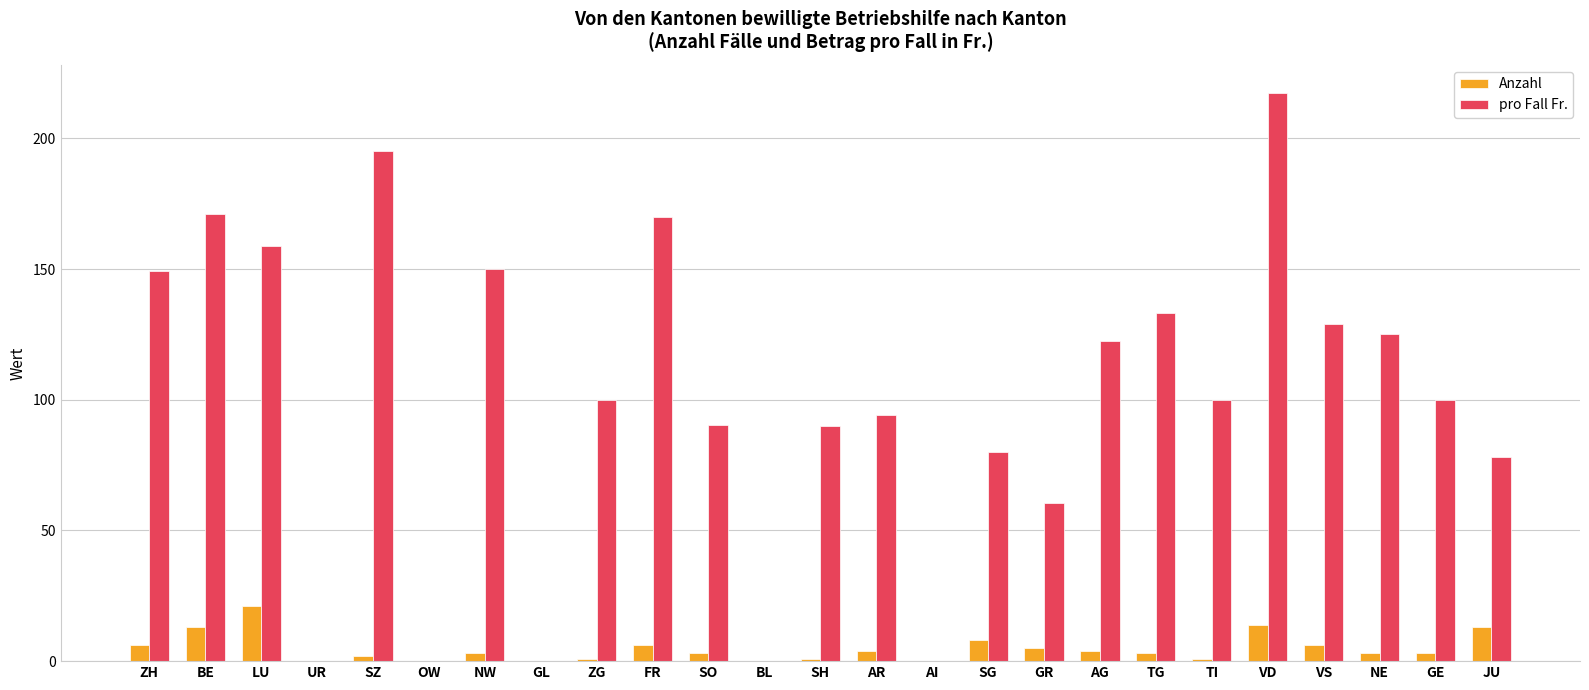

Which category has the highest value across all series?

VD